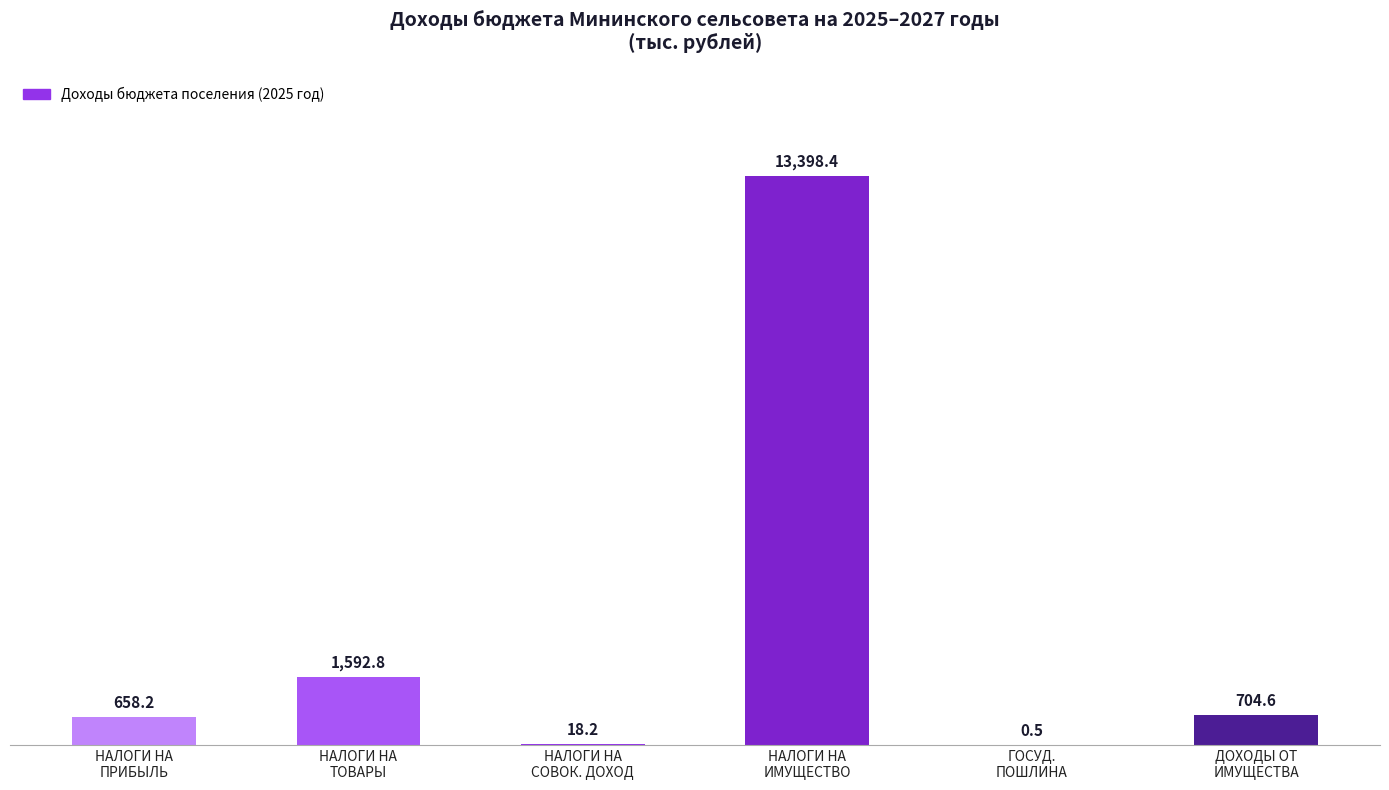

What is the maximum value shown in the chart?

13398.4